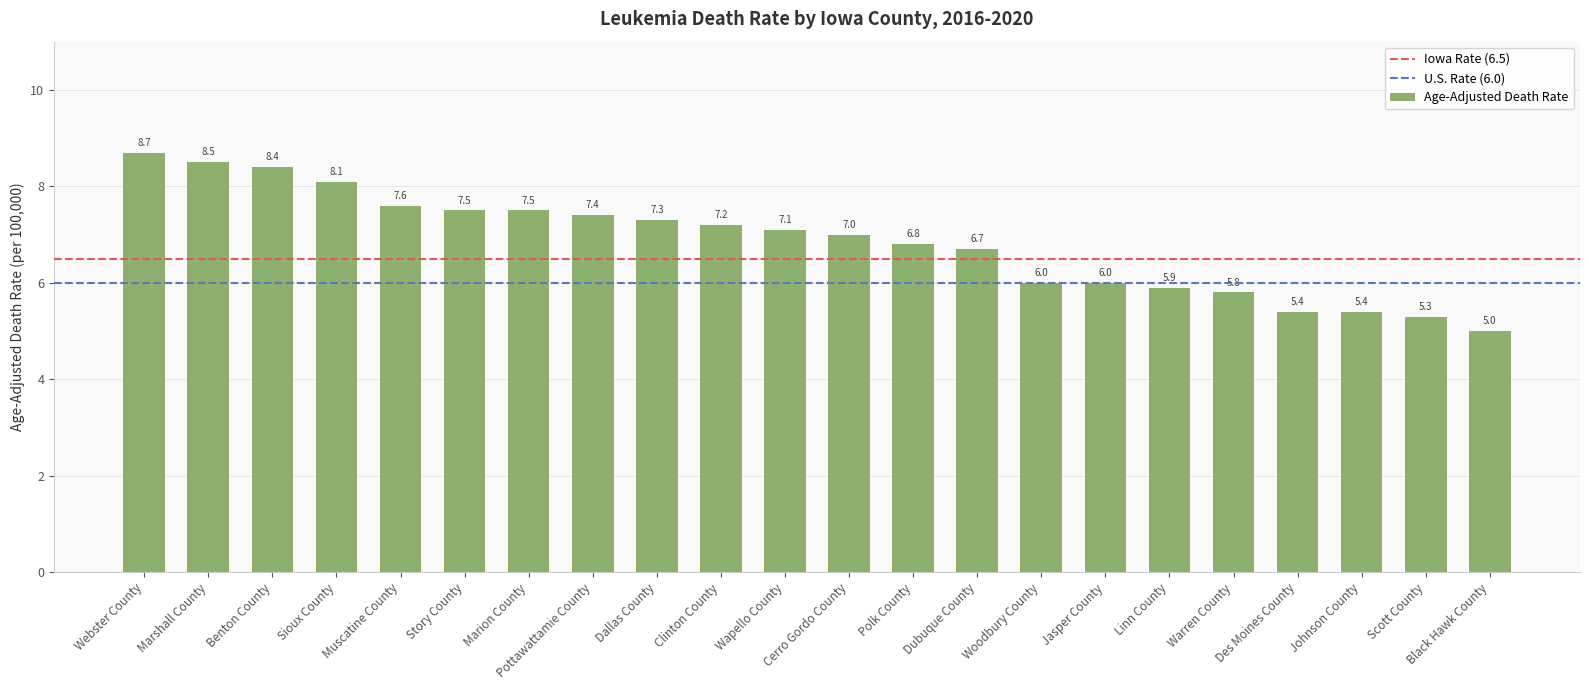

What is the smallest value displayed?

5.0